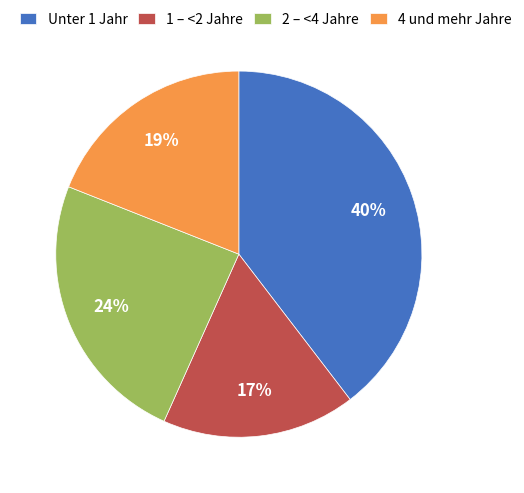

The 4 und mehr Jahre slice represents 19% of the pie. True or false?

True